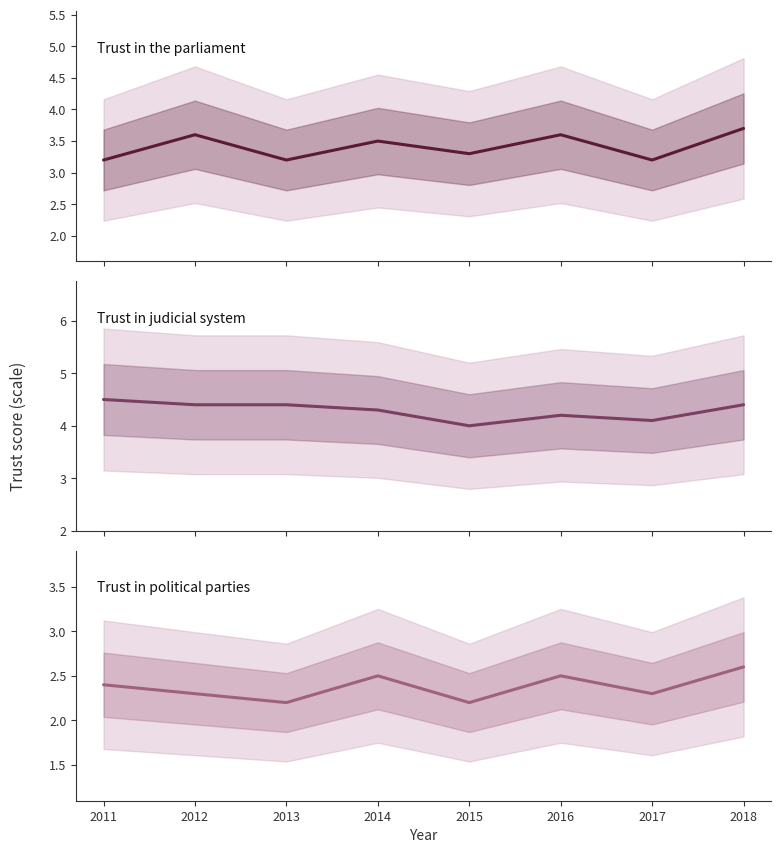

What is the value of the Trust in the parliament point at the 4th from the left?

3.5